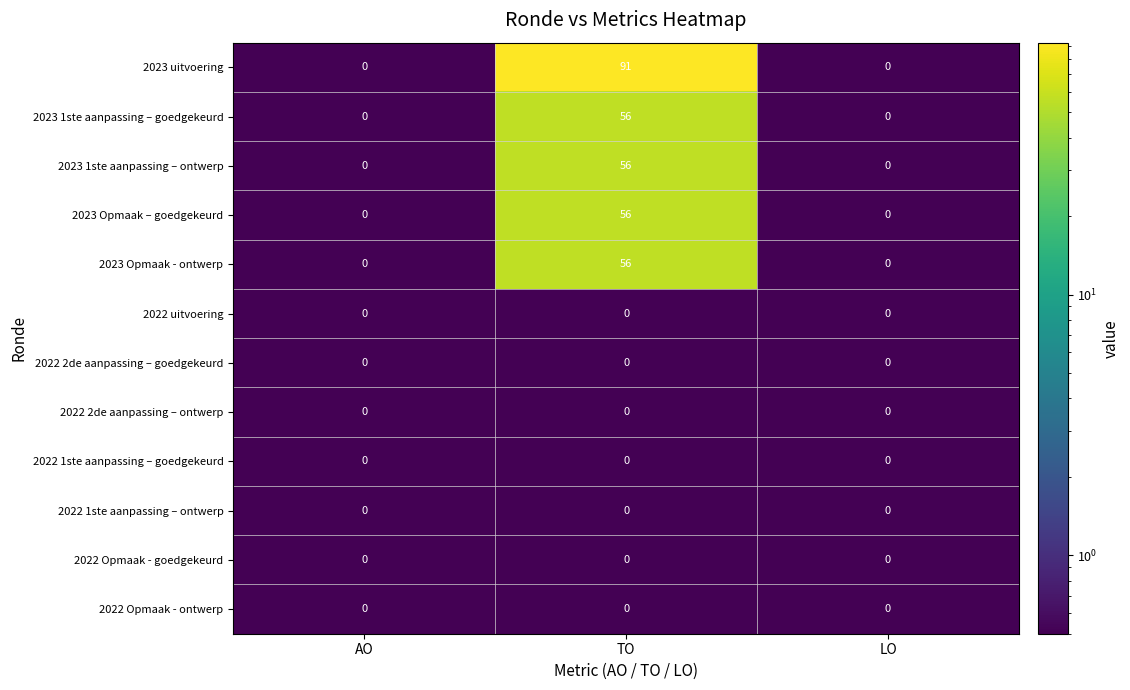

What is the average value of the 2023 Opmaak - ontwerp series?

19